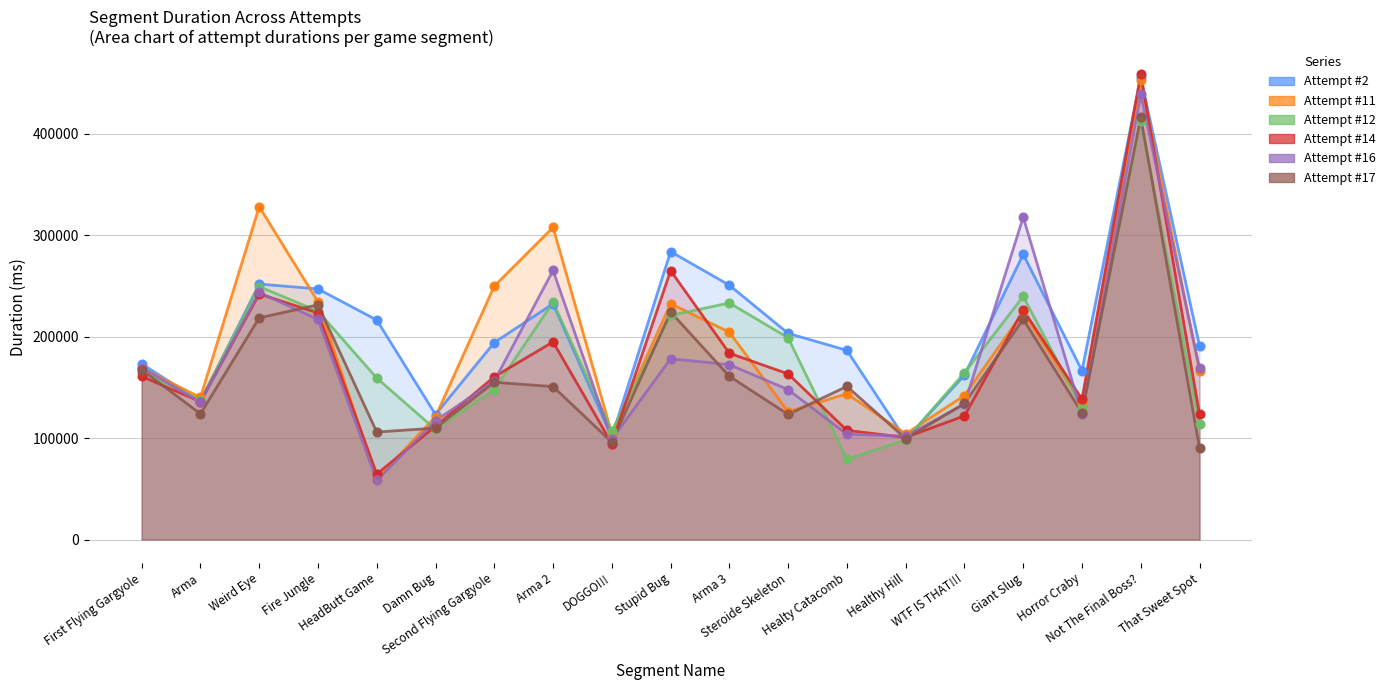

Is the value of Attempt #17 at First Flying Gargyole greater than the value of Attempt #16 at WTF IS THAT!!!?

Yes